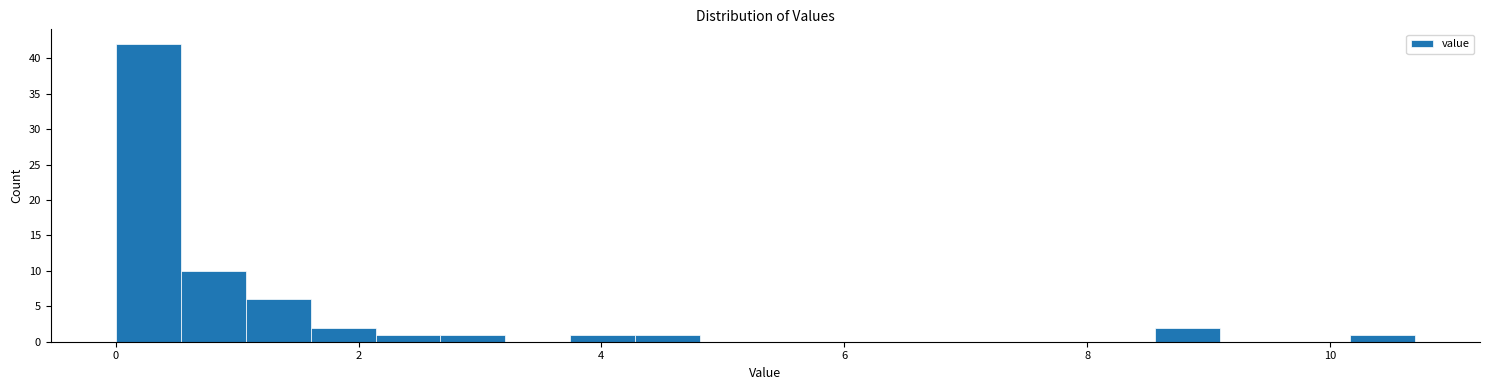

Around what value on the x-axis is the tallest bar? Give the approximate position of its centre, as read against the axis.

0.2